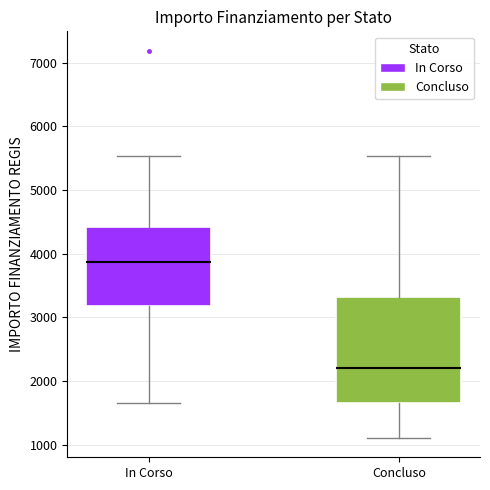

Reading left to right, read every box against the y-axis: the position of its median line, the range the box covers, and the ends of its whiskers. The values are not printed on the chart, so give them approximately, as read against the axis.

In Corso: median 3900, box 3200 to 4400, whiskers 1700 to 5500
Concluso: median 2200, box 1700 to 3300, whiskers 1100 to 5500